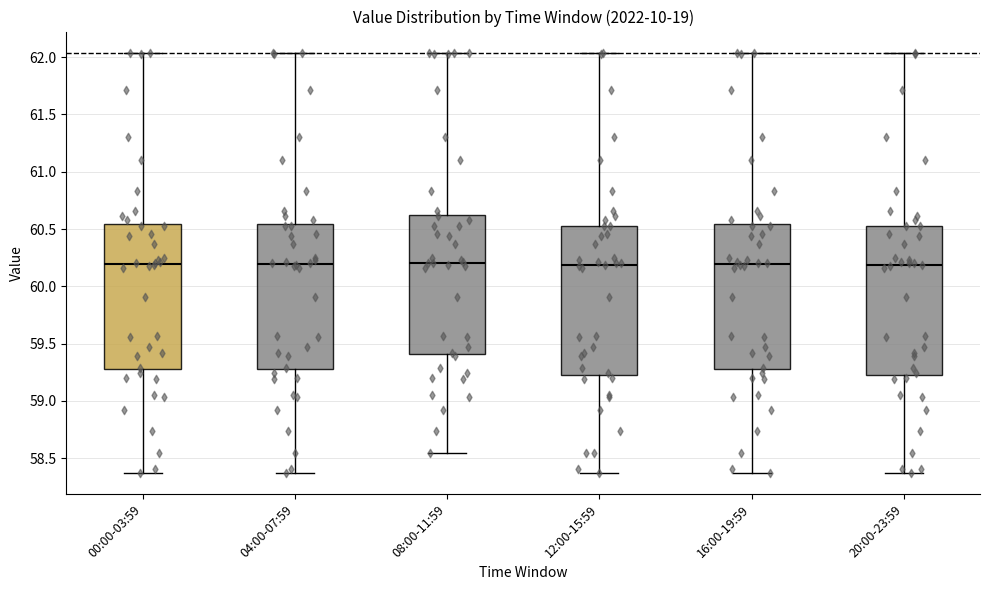

Reading left to right, read every box against the y-axis: the position of its median line, the range the box covers, and the ends of its whiskers. The values are not printed on the chart, so give them approximately, as read against the axis.

00:00-03:59: median 60.20, box 59.30 to 60.55, whiskers 58.35 to 62.05
04:00-07:59: median 60.20, box 59.30 to 60.55, whiskers 58.35 to 62.05
08:00-11:59: median 60.20, box 59.40 to 60.60, whiskers 58.55 to 62.05
12:00-15:59: median 60.20, box 59.25 to 60.55, whiskers 58.35 to 62.05
16:00-19:59: median 60.20, box 59.30 to 60.55, whiskers 58.35 to 62.05
20:00-23:59: median 60.20, box 59.25 to 60.55, whiskers 58.35 to 62.05